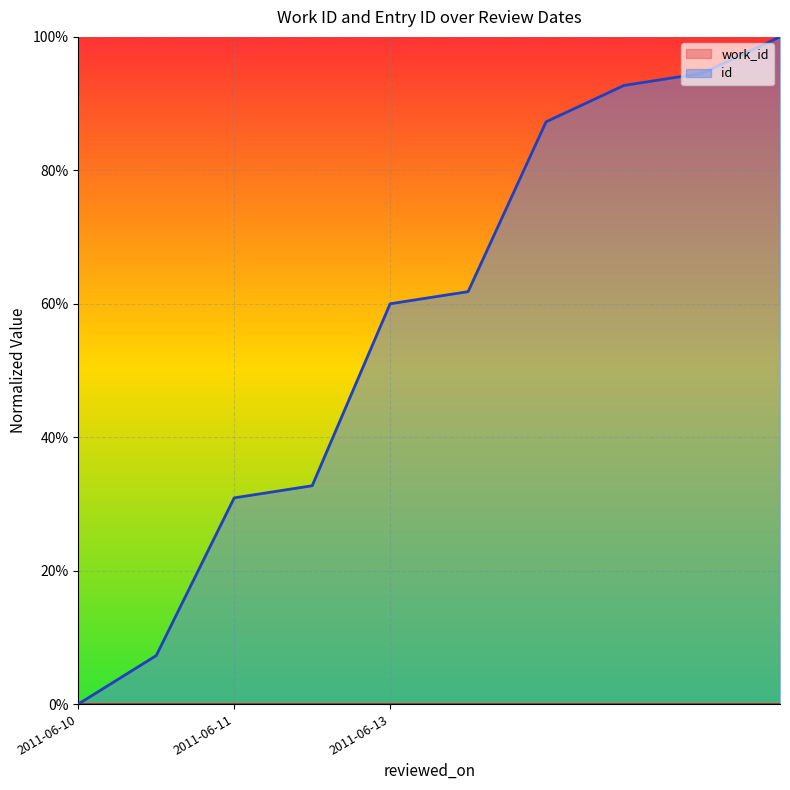

True or false: the data shows 0.2 at 2011-06-11.

False